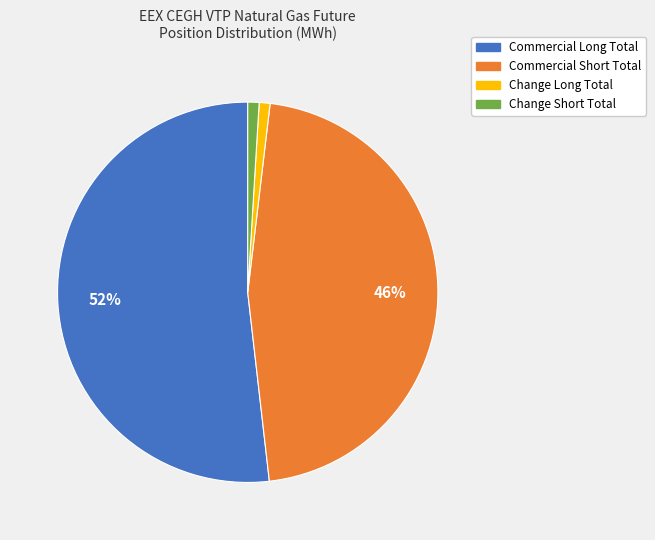

Count the number of slices in the pie.

4